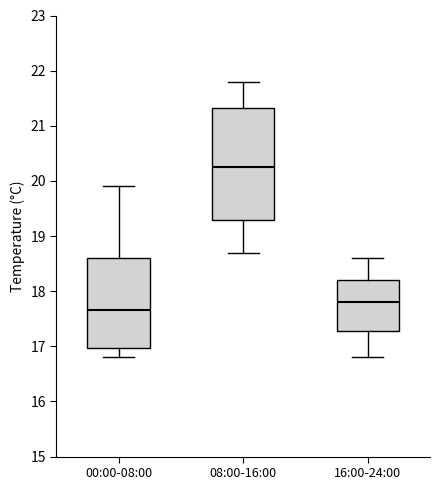

Which box has the lowest median line?

00:00-08:00